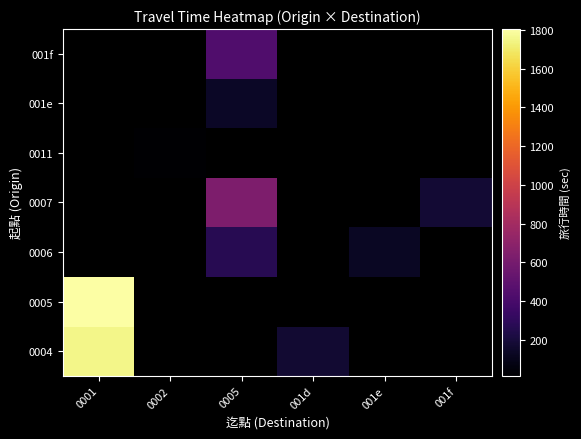

True or false: 001e has a value of 54.5 at 0005.

False